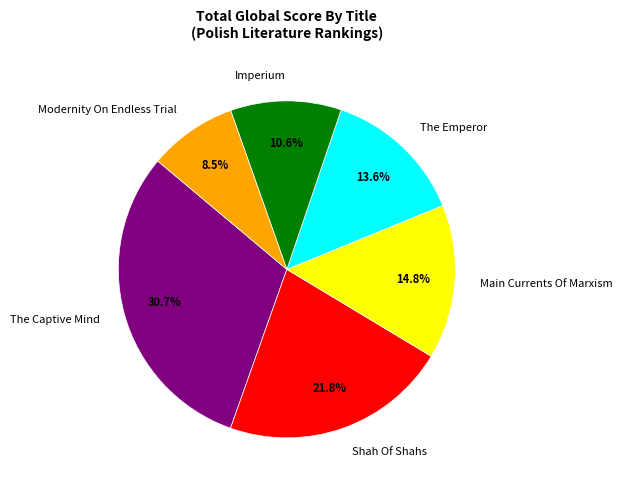

Combined, what portion of the pie is The Emperor and The Captive Mind?

44.3%